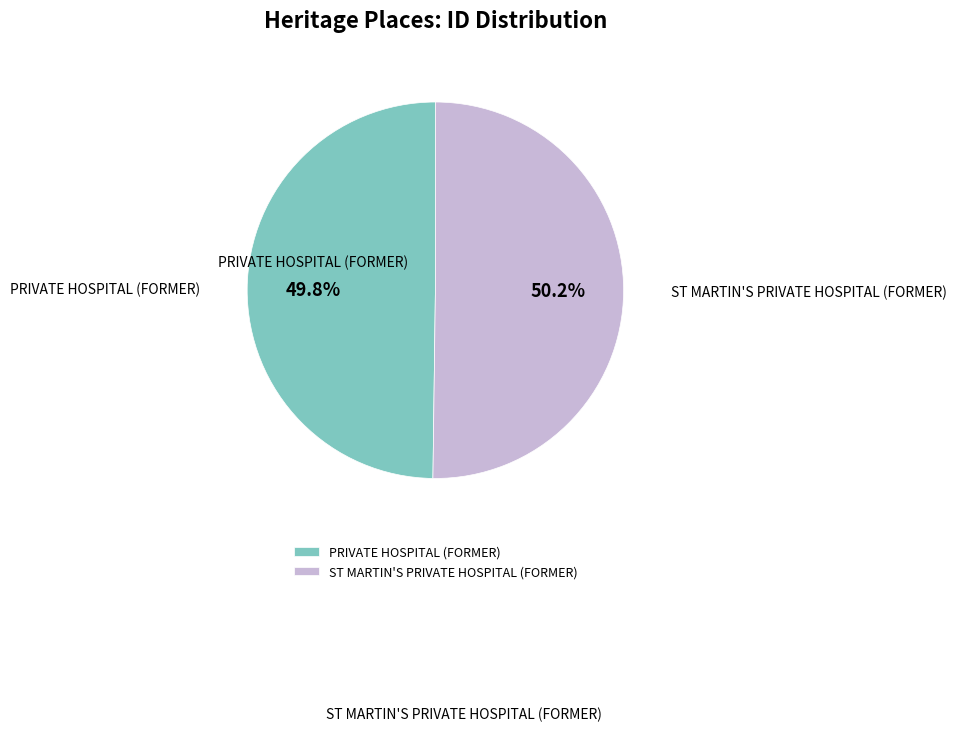

To the nearest percent, what is the combined percentage of PRIVATE HOSPITAL (FORMER) and ST MARTIN'S PRIVATE HOSPITAL (FORMER)?

100%